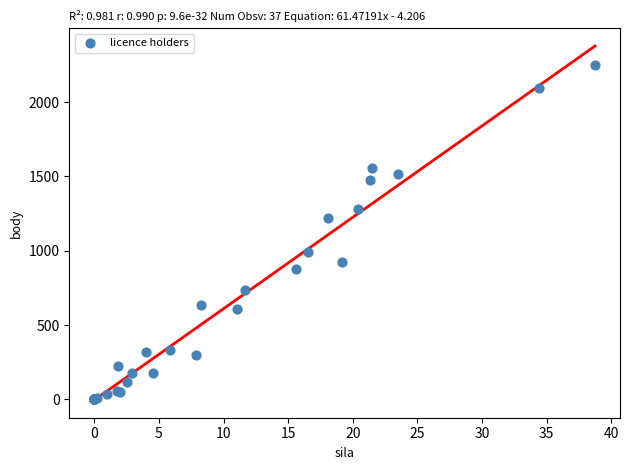

What Y value in the scatter plot is closest to 1123?

1219.3